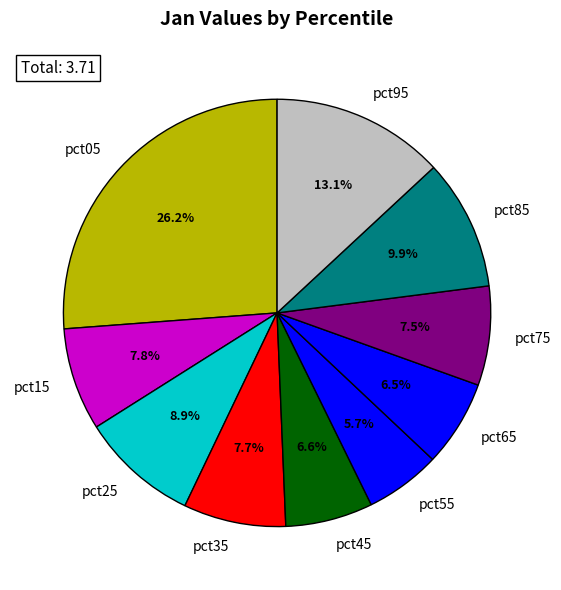

What percentage is the pct15 slice, to the nearest percent?

8%